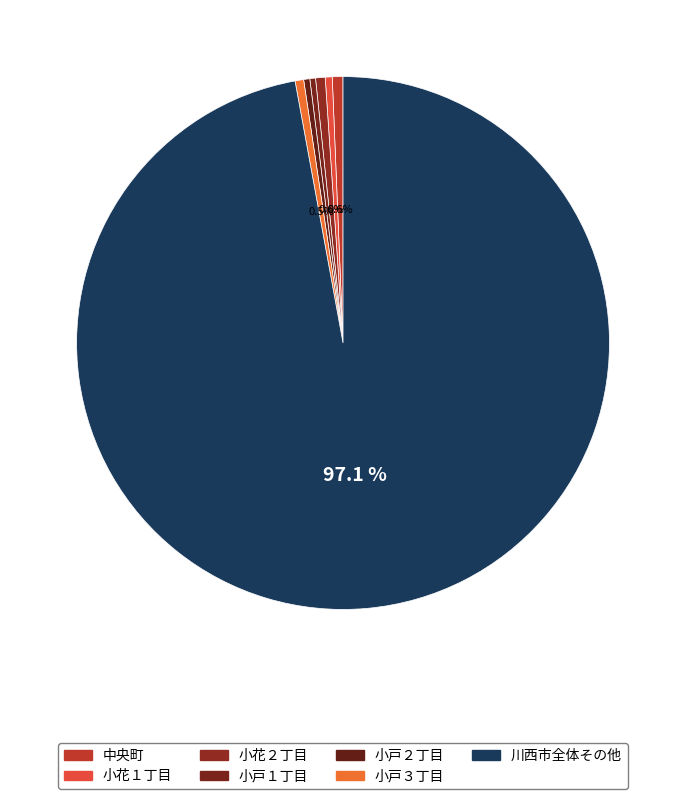

How much of the chart is everything except 小戸３丁目?

99.5%